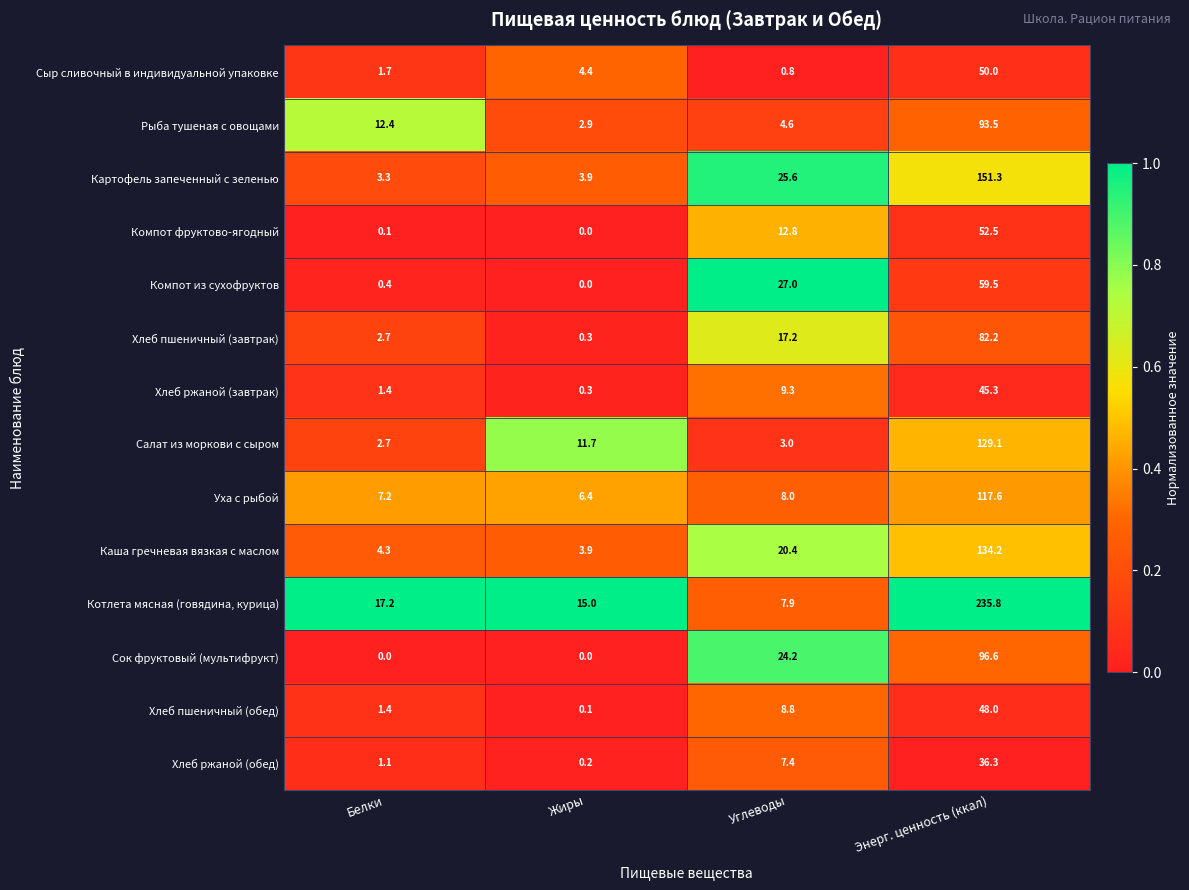

What is the difference between the highest and lowest values at Энерг. ценность (ккал)?

199.5